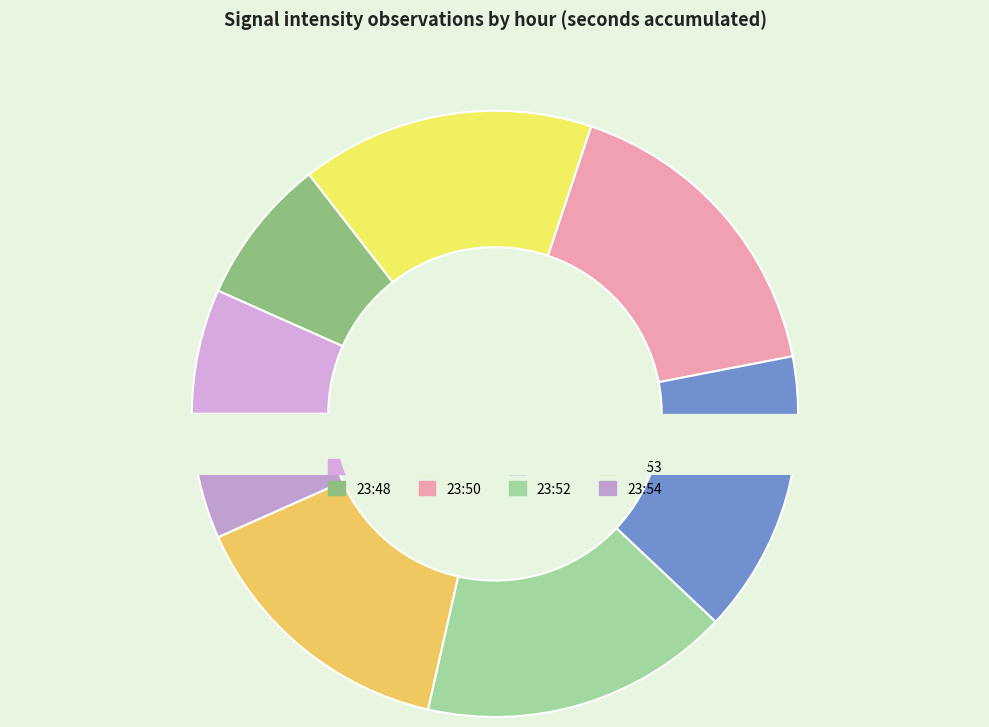

To the nearest percent, what is the difference between the 23:50 and 23:49 slice percentages?

1%